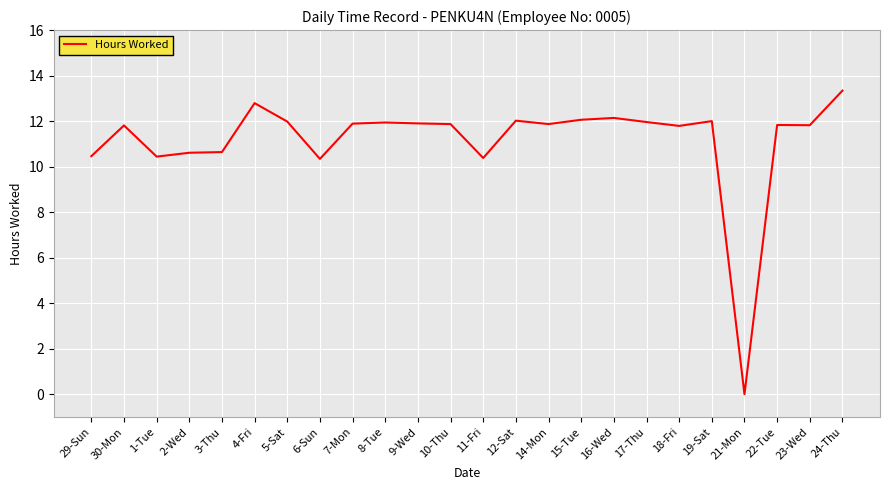

Where is the first local minimum?

1-Tue